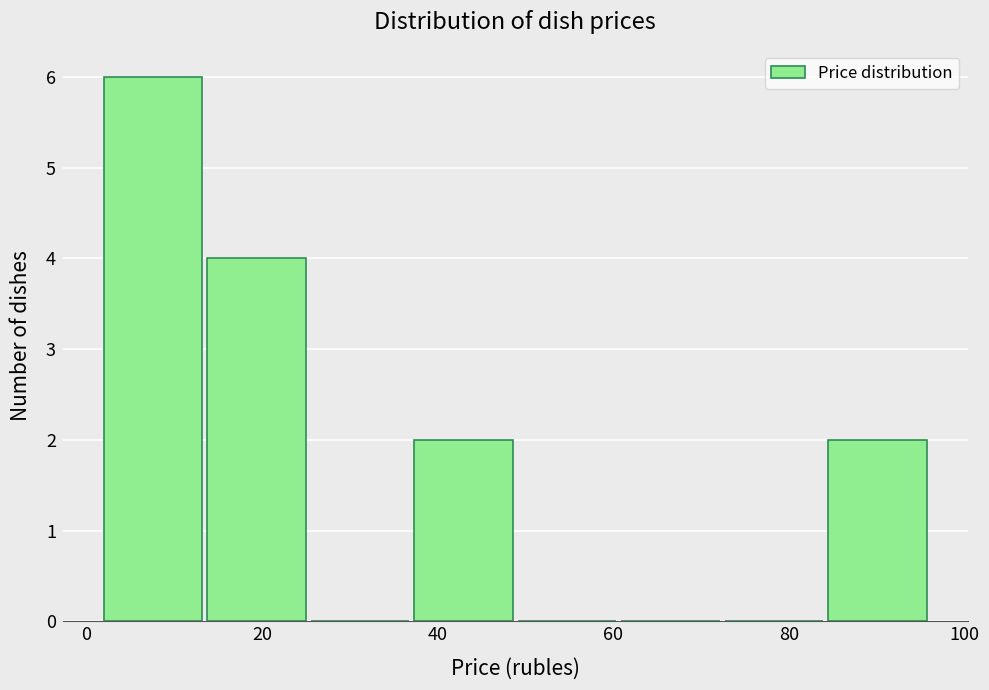

Reading left to right, transcribe this chart: for each bar, give the range it covers on the x-axis and its height. Neither the bar edges nor the heights are printed on the chart, so give them approximately, as read against the axes.

2 to 14: 6
14 to 26: 4
26 to 38: 0
38 to 50: 2
50 to 60: 0
60 to 72: 0
72 to 84: 0
84 to 96: 2